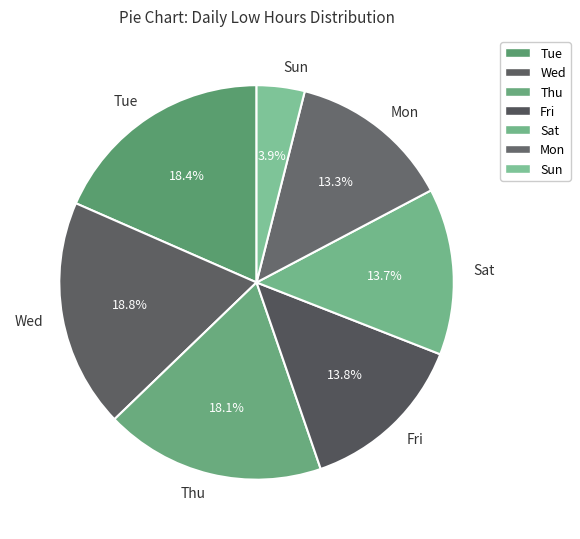

Which slice is the smallest?

Sun